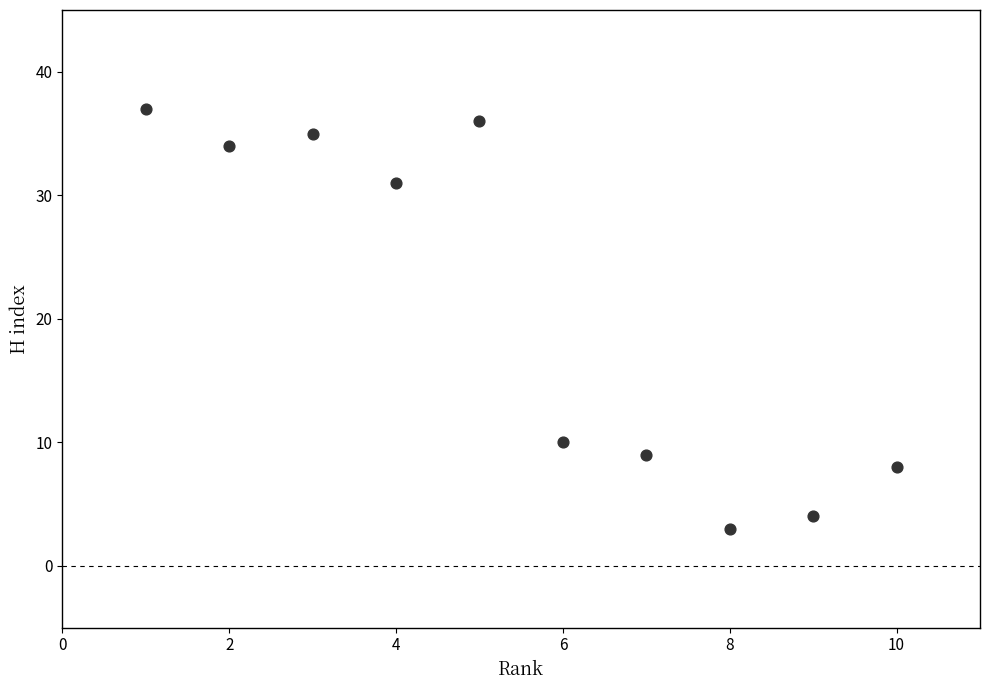

What is the range of X values (max minus min)?

9